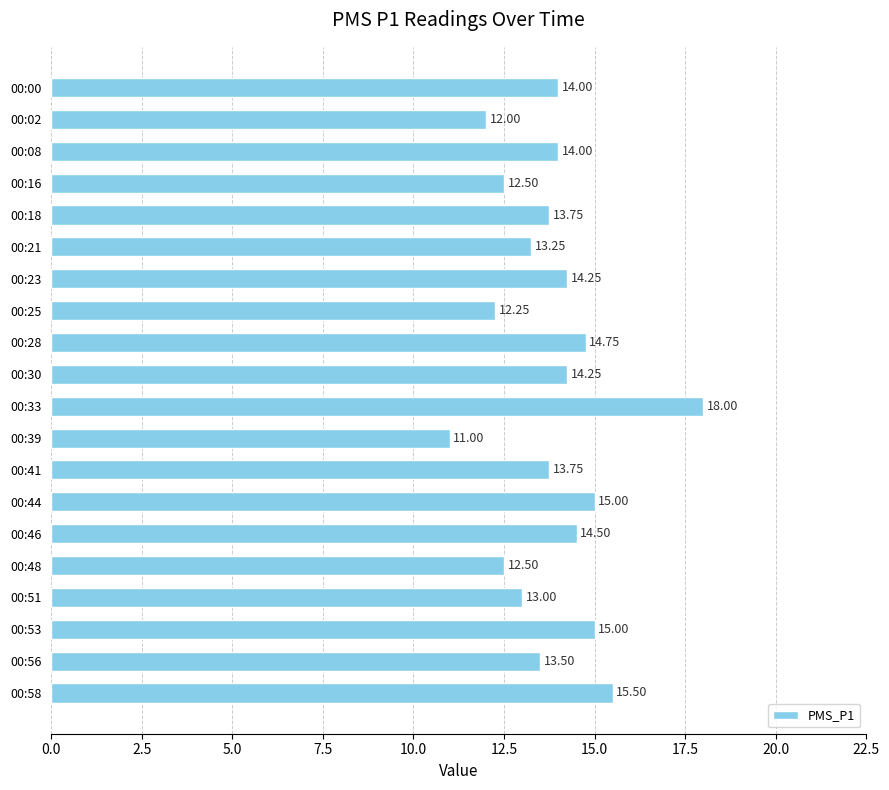

What is the ratio of the value at 00:18 to the value at 00:46?

0.9